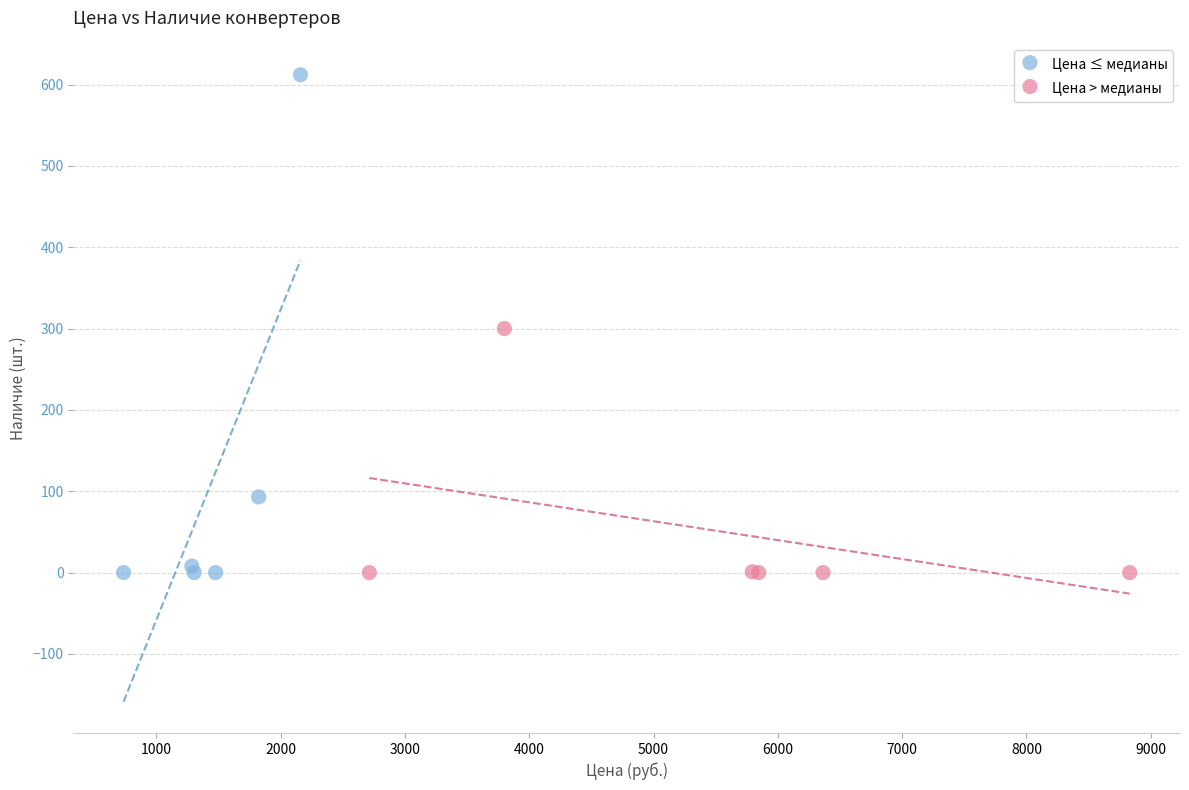

Which series reaches the maximum Y coordinate?

Цена ≤ медианы